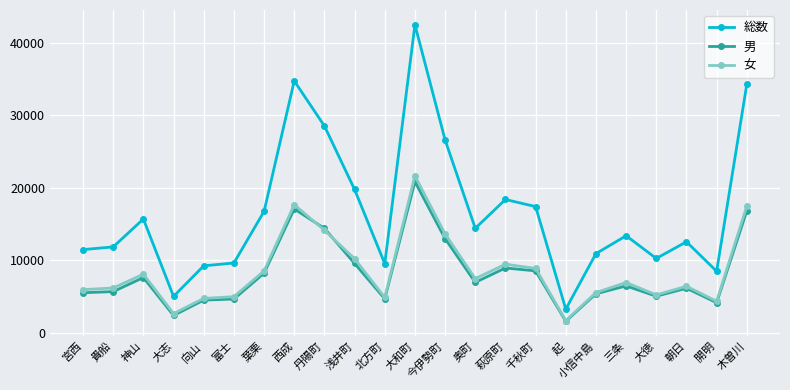

Is the value of 女 at 宮西 greater than the value of 男 at 宮西?

Yes